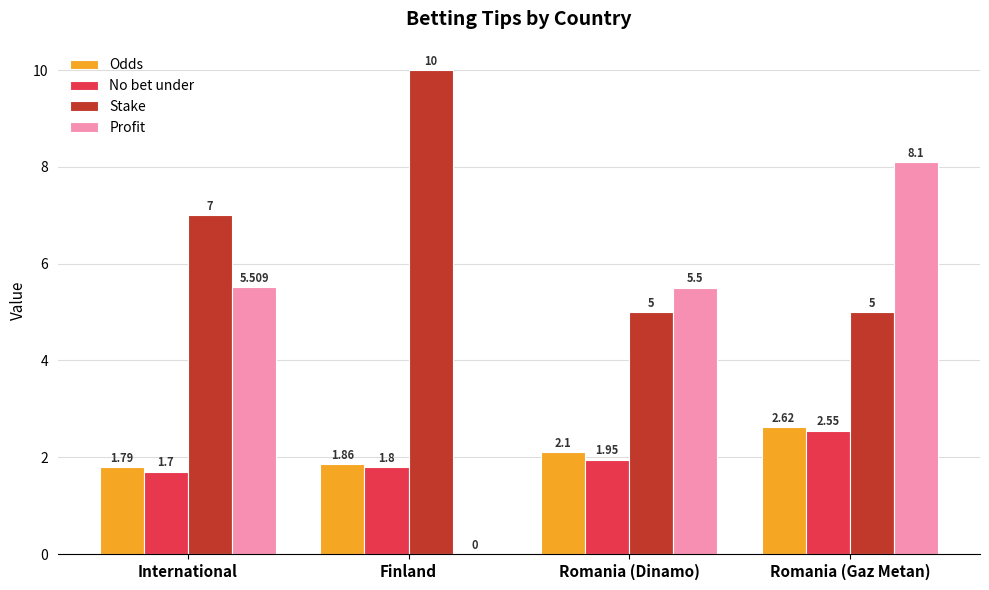

What is the maximum value shown in the chart?

10.0